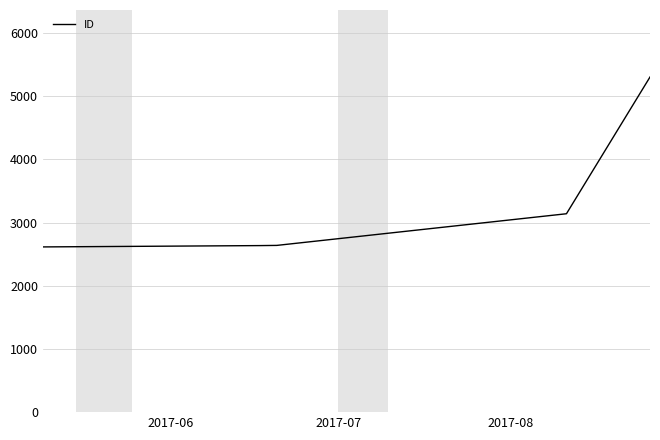

What is the difference between the second highest and second lowest values?

504